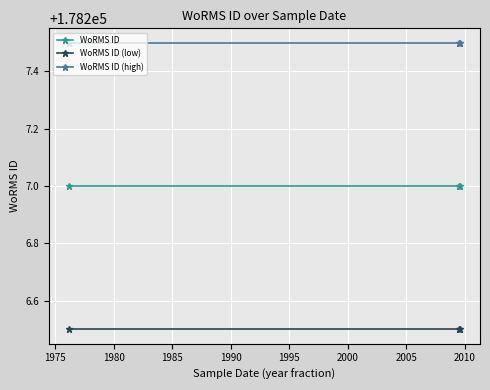

What is the sum of all WoRMS ID (low) values?

534619.5